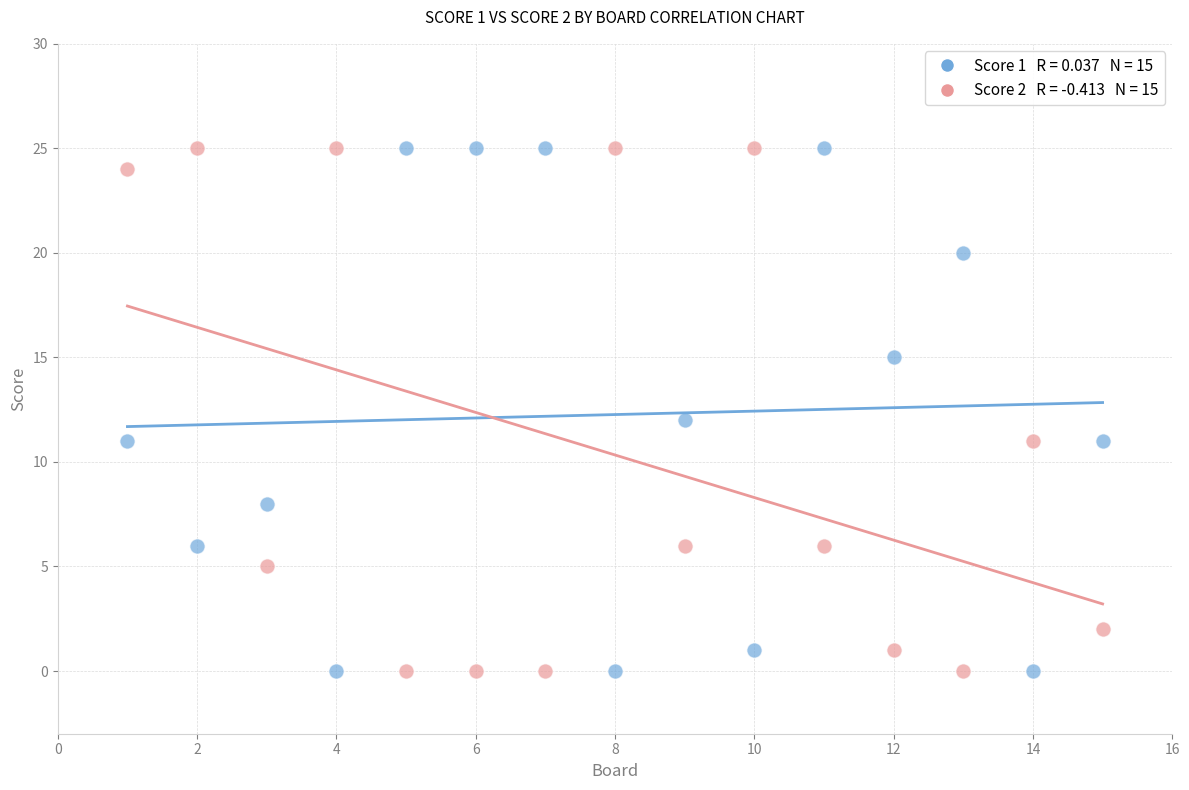

Across all data points, what is the range of Y values (max minus min)?

25